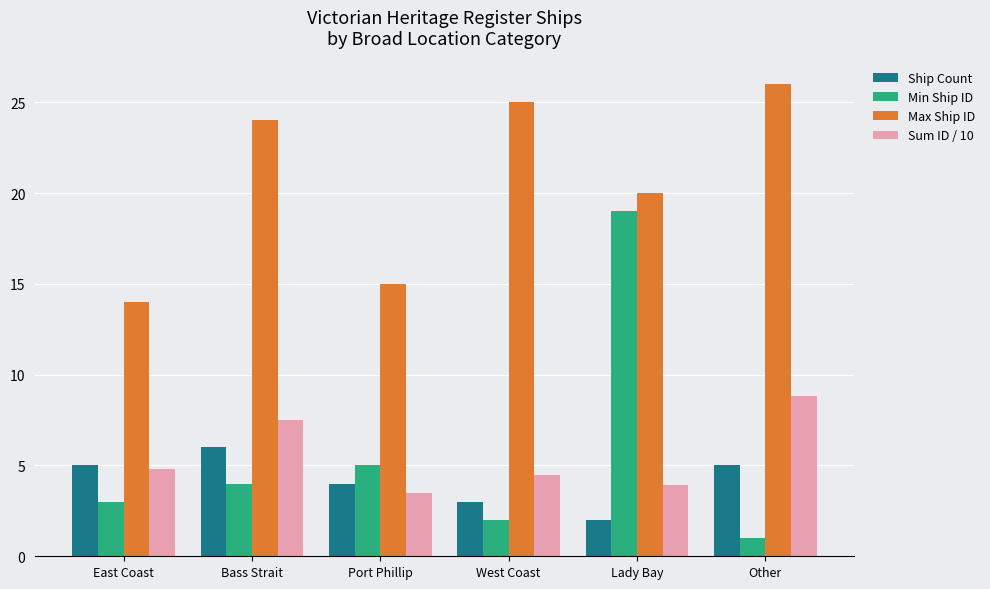

What value does the Sum ID / 10 series have at East Coast?

4.8